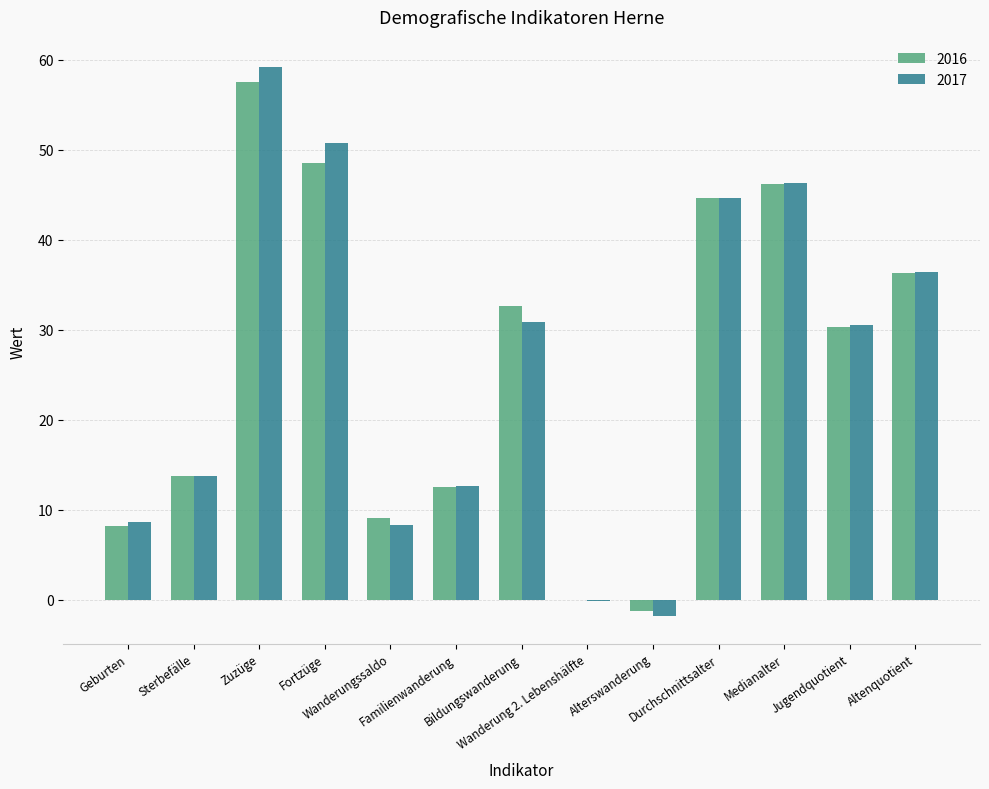

Are the bars grouped side by side (vs. stacked)?

Yes